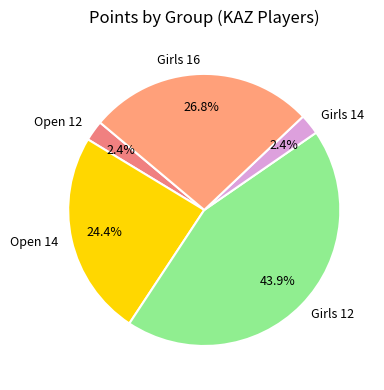

Does any single category account for the majority?

No